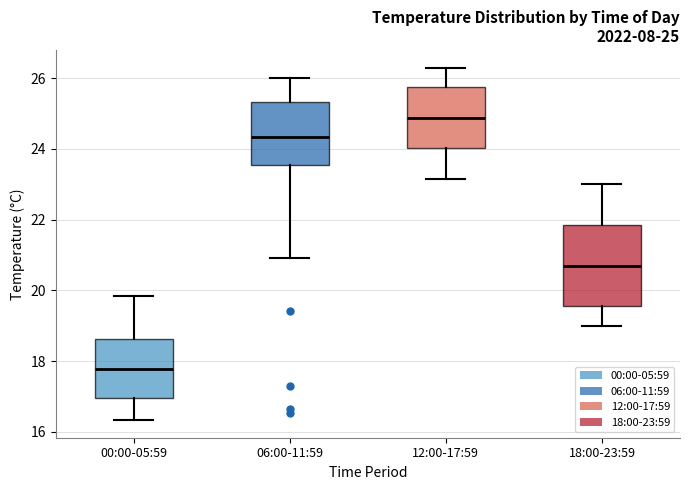

Which box has the lowest median line?

00:00-05:59